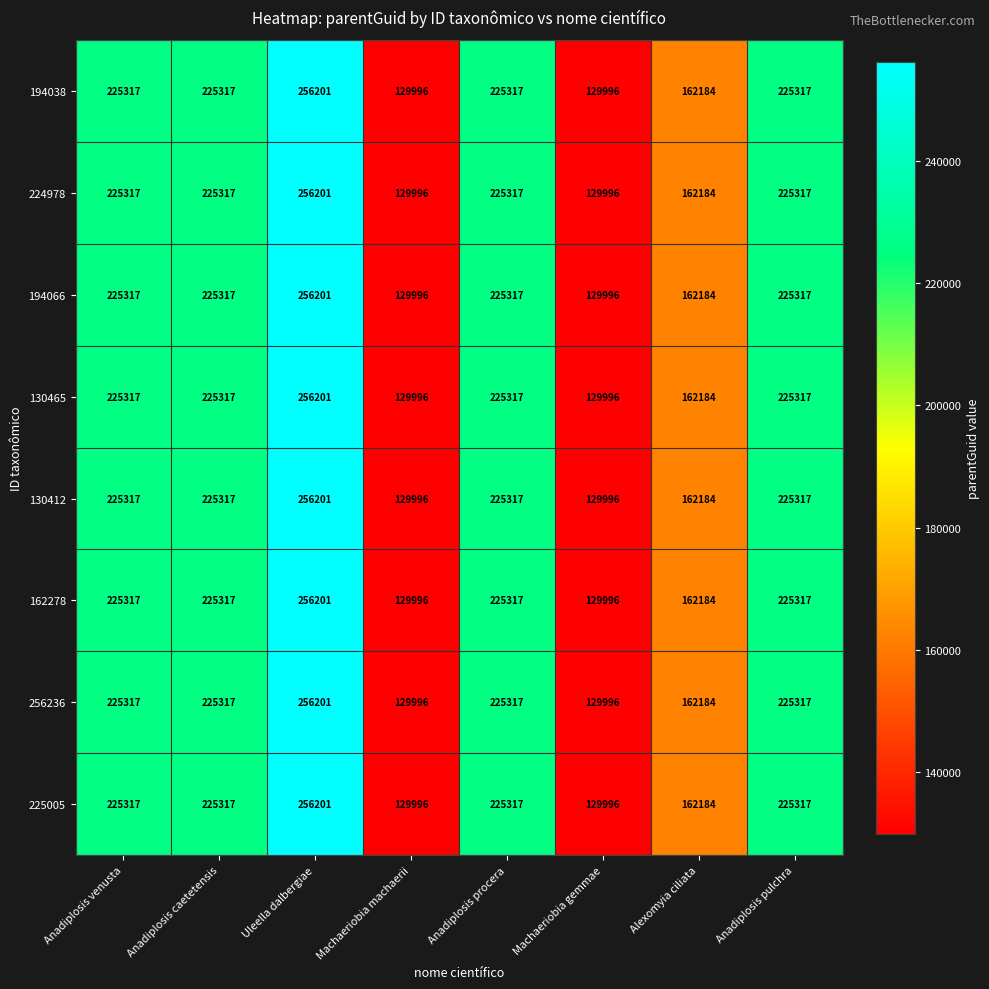

True or false: 162278 has a value of 129996 at Machaeriobia machaerii.

True